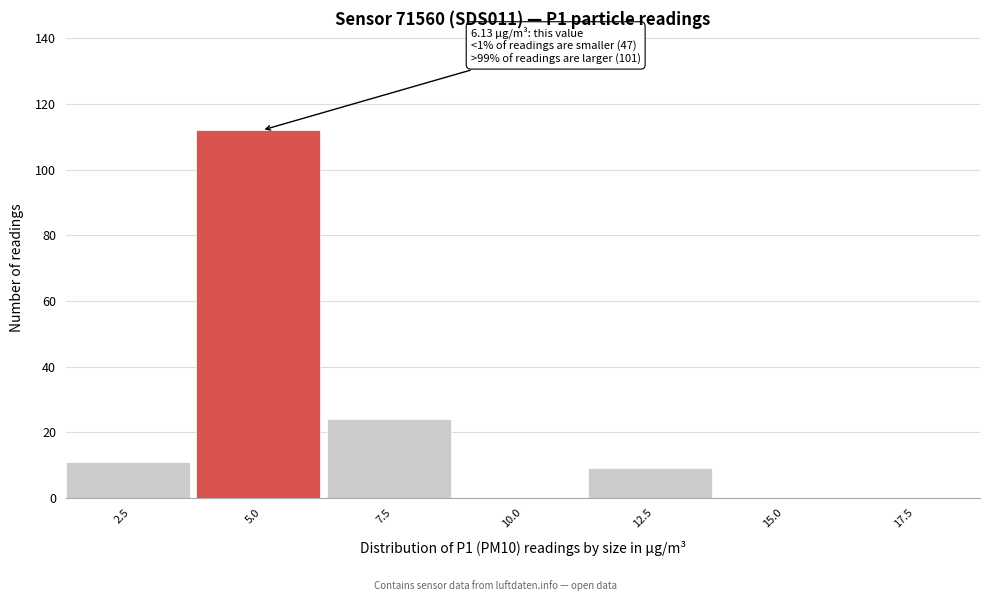

Reading left to right, transcribe all the data shown in this chart.

2.5=11	5.0=112	7.5=24	10.0=0	12.5=9	15.0=0	17.5=0